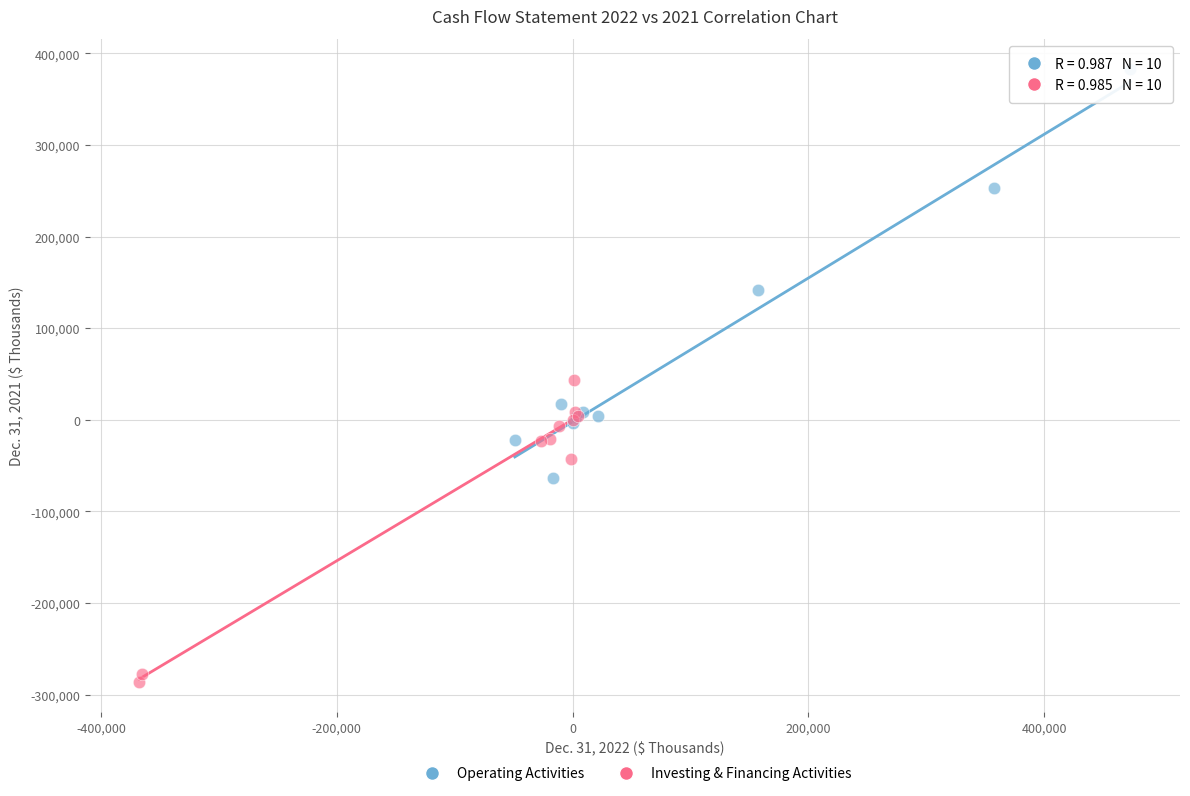

Which series has the widest spread of Y values?

Operating Activities